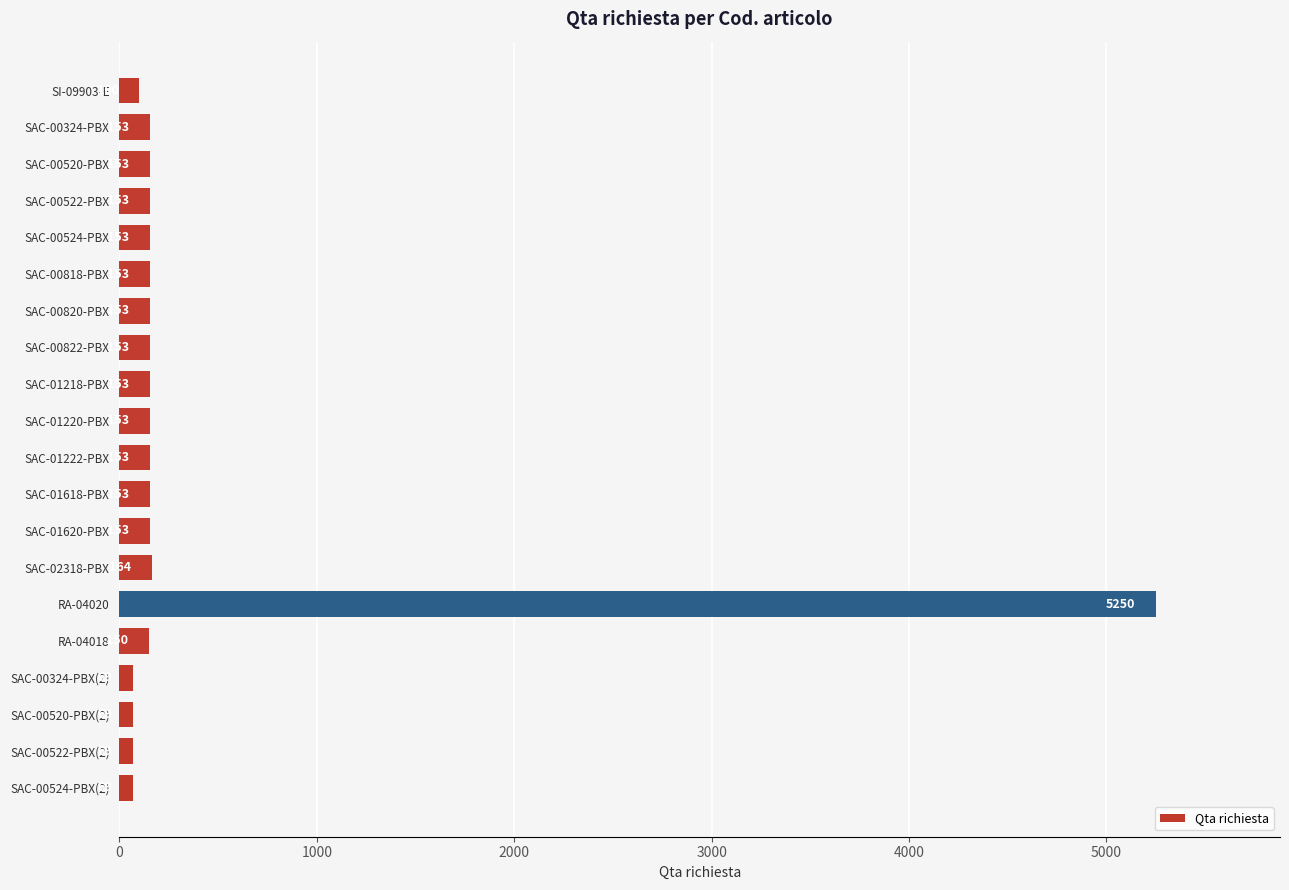

What is the minimum value shown in the chart?

69